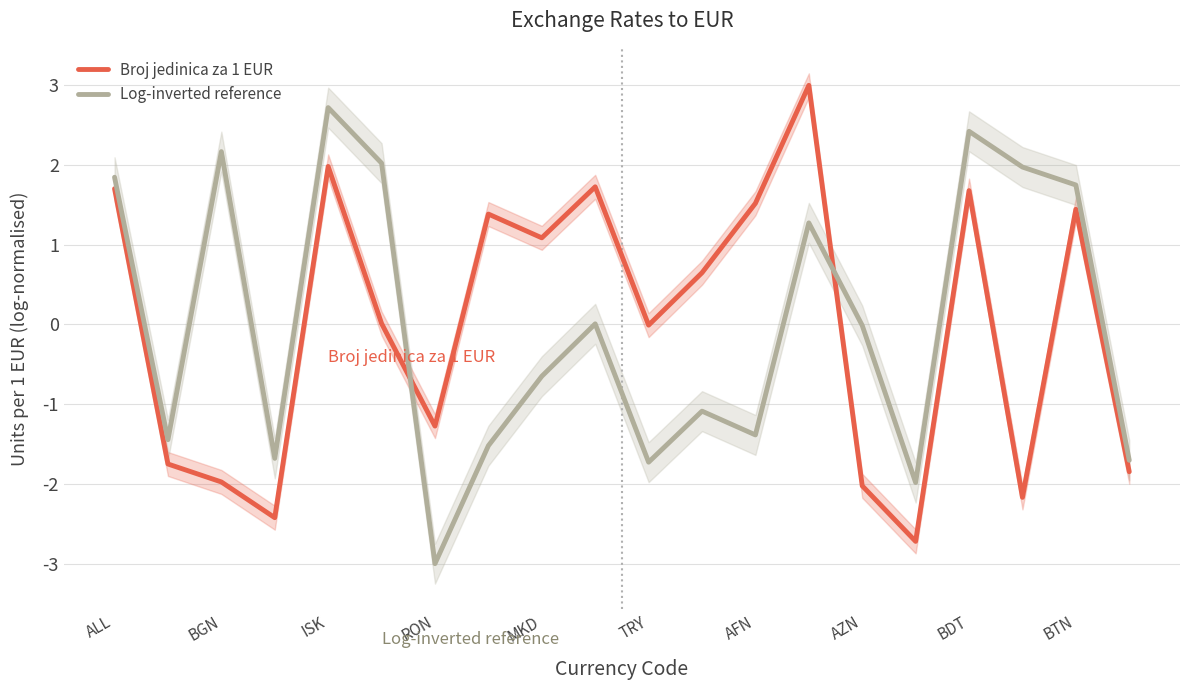

At which label does Log-inverted reference reach its minimum?

RON